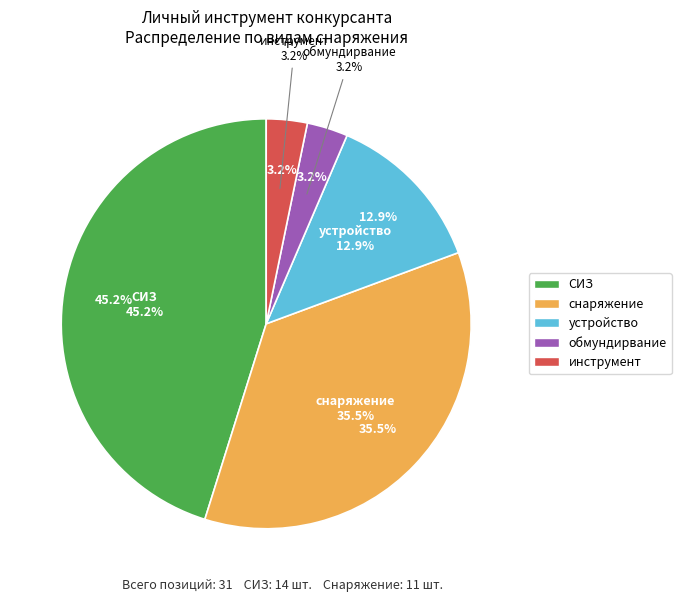

Is there a majority slice in this chart?

No